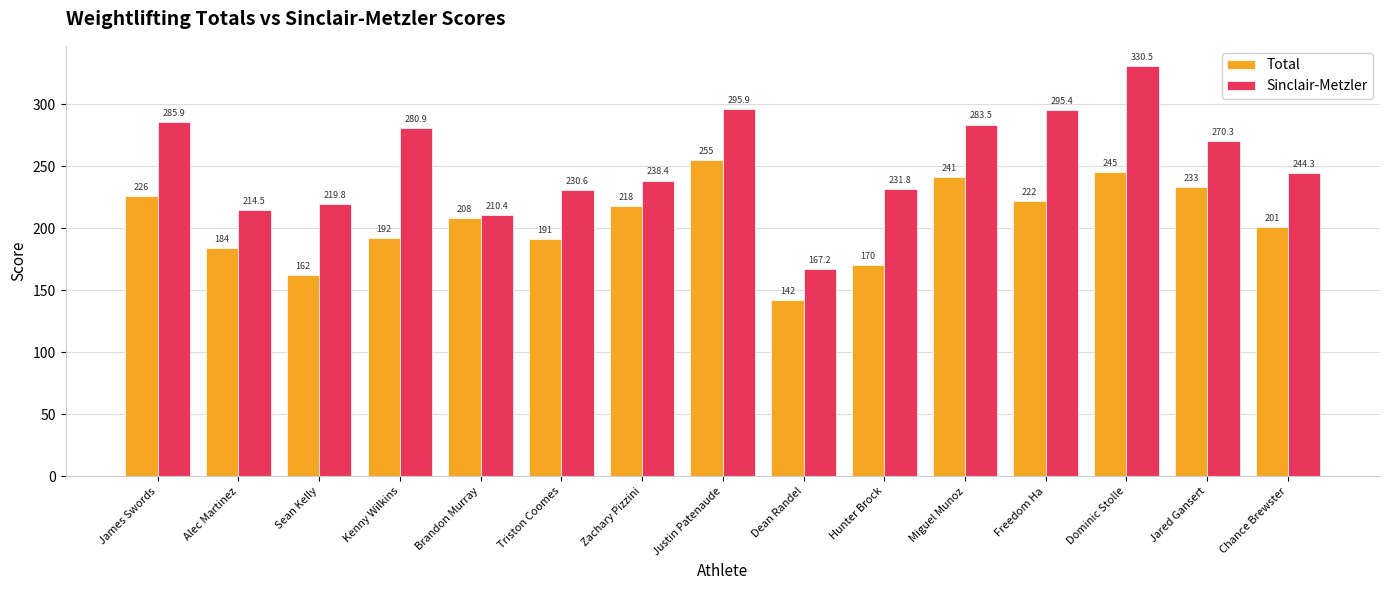

What is the approximate value of Sinclair-Metzler at Jared Gansert?

270.3